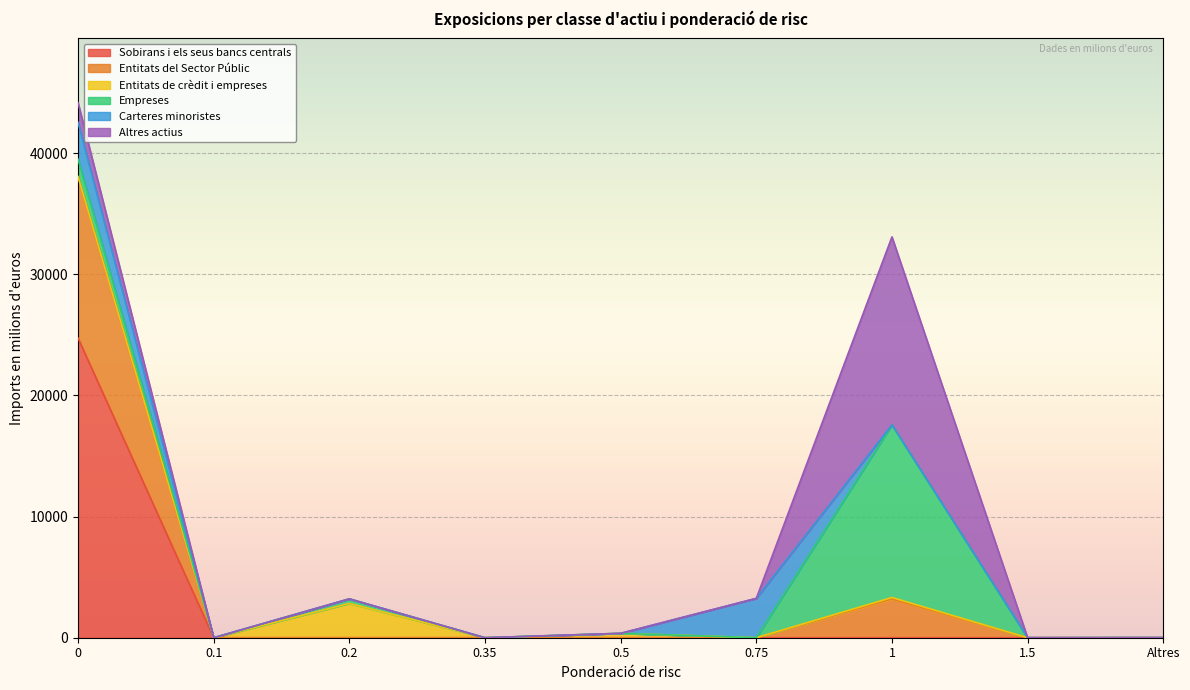

Reading left to right, transcribe all the data shown in this chart.

Sobirans i els seus bancs centrals: 0=24737	0.1=0	0.2=0	0.35=0	0.5=0	0.75=0	1=0	1.5=0	Altres=0
Entitats del Sector Públic: 0=13331	0.1=0	0.2=2	0.35=0	0.5=0	0.75=0	1=3202	1.5=0	Altres=0
Entitats de crèdit i empreses: 0=2	0.1=0	0.2=2829	0.35=0	0.5=362	0.75=0	1=121	1.5=1	Altres=0
Empreses: 0=1439	0.1=0	0.2=376	0.35=0	0.5=0	0.75=0	1=14251	1.5=3	Altres=10
Carteres minoristes: 0=3053	0.1=0	0.2=0	0.35=0	0.5=0	0.75=3249	1=0	1.5=0	Altres=0
Altres actius: 0=1617	0.1=0	0.2=0	0.35=0	0.5=0	0.75=0	1=15519	1.5=0	Altres=0